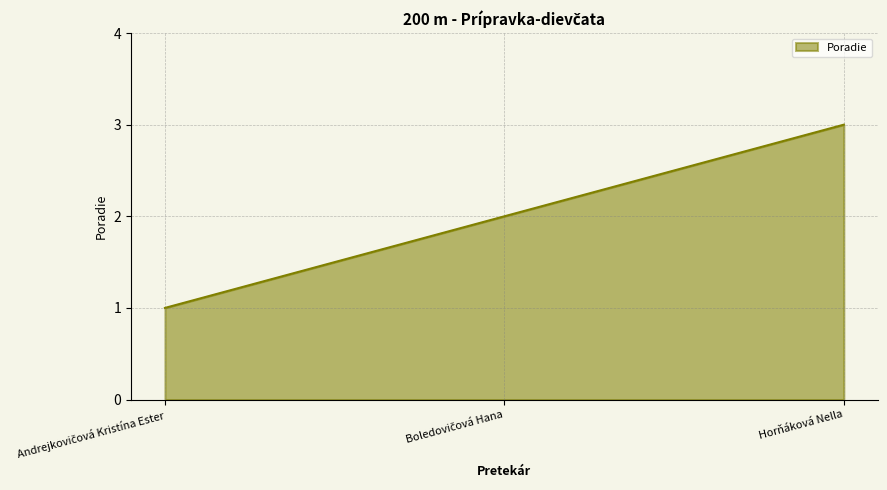

What is the smallest value displayed?

1